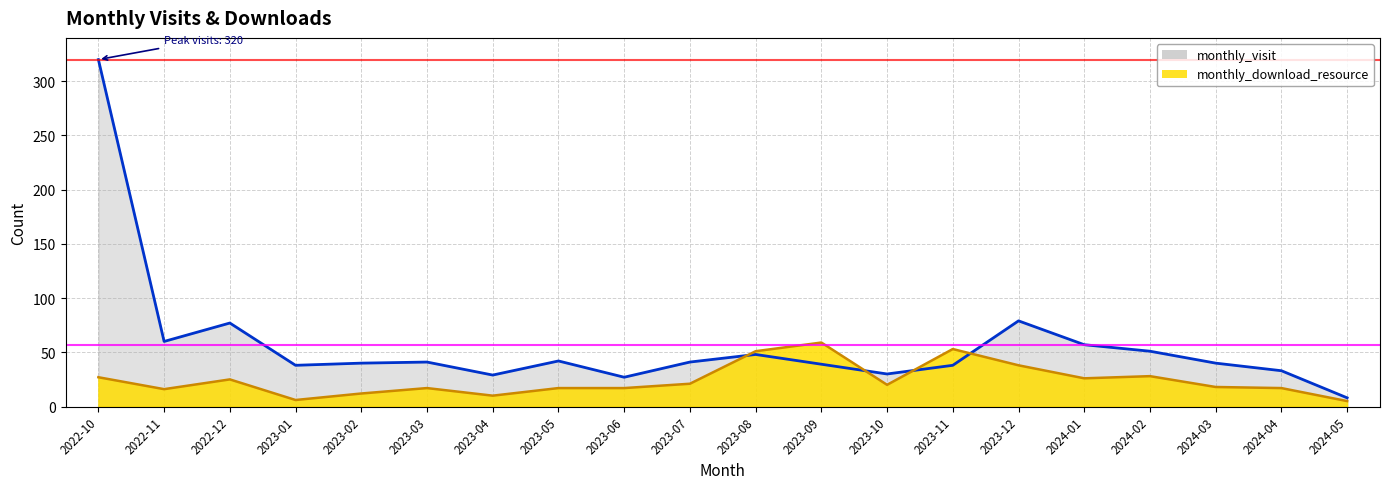

Reading right to left, what are all the values shown in this chart?

monthly_visit: 2024-05=8	2024-04=33	2024-03=40	2024-02=51	2024-01=57	2023-12=79	2023-11=38	2023-10=30	2023-09=39	2023-08=48	2023-07=41	2023-06=27	2023-05=42	2023-04=29	2023-03=41	2023-02=40	2023-01=38	2022-12=77	2022-11=60	2022-10=320
monthly_download_resource: 2024-05=5	2024-04=17	2024-03=18	2024-02=28	2024-01=26	2023-12=38	2023-11=53	2023-10=20	2023-09=59	2023-08=51	2023-07=21	2023-06=17	2023-05=17	2023-04=10	2023-03=17	2023-02=12	2023-01=6	2022-12=25	2022-11=16	2022-10=27